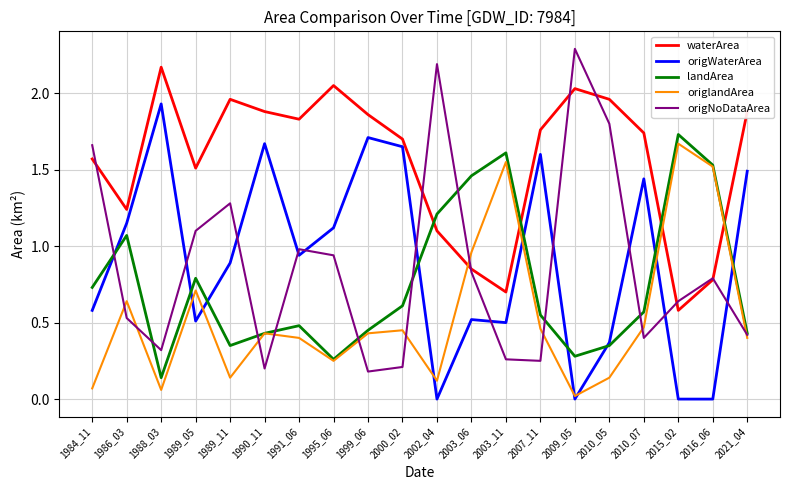

Which series has the largest range (max minus min)?

origNoDataArea